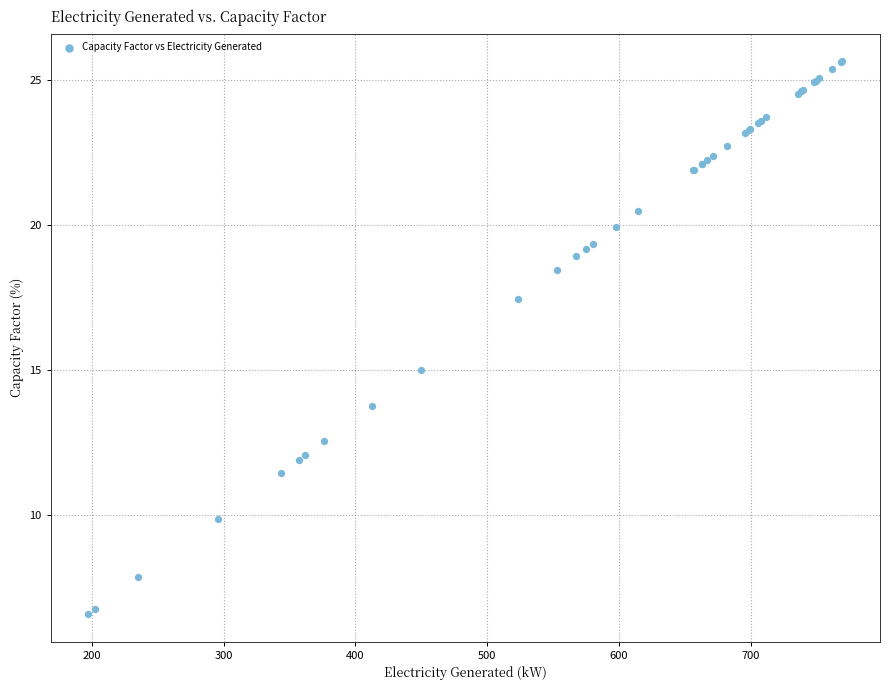

What Y value in the scatter plot is closest to 16?

15.0